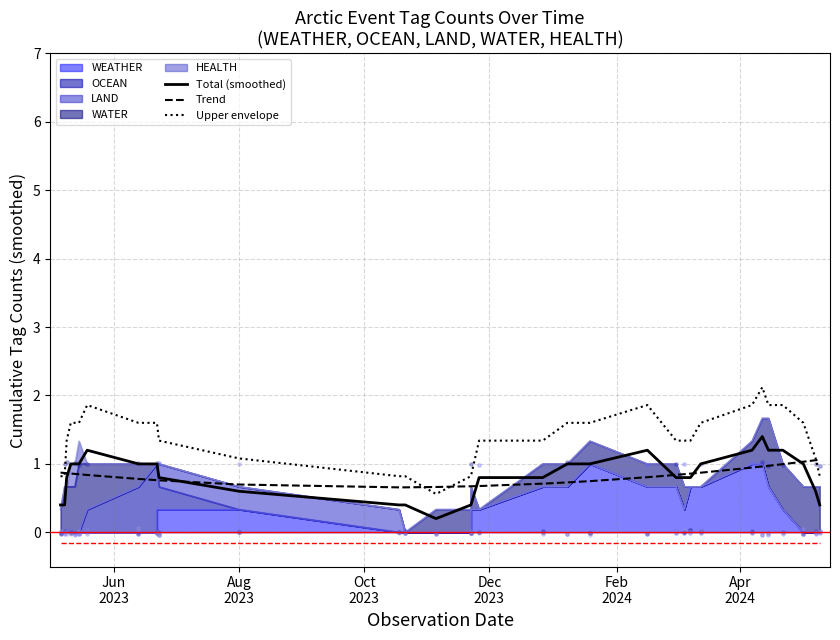

Which series has the largest Y range (max minus min)?

Upper envelope